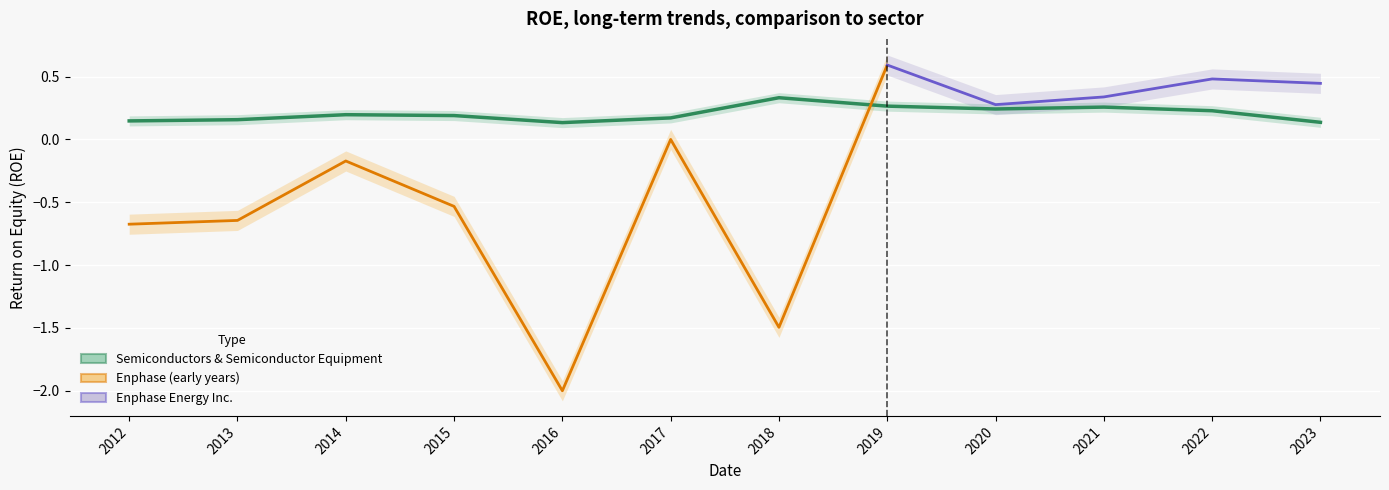

How many interior local peaks (higher than both neighbors) does the data have?

3